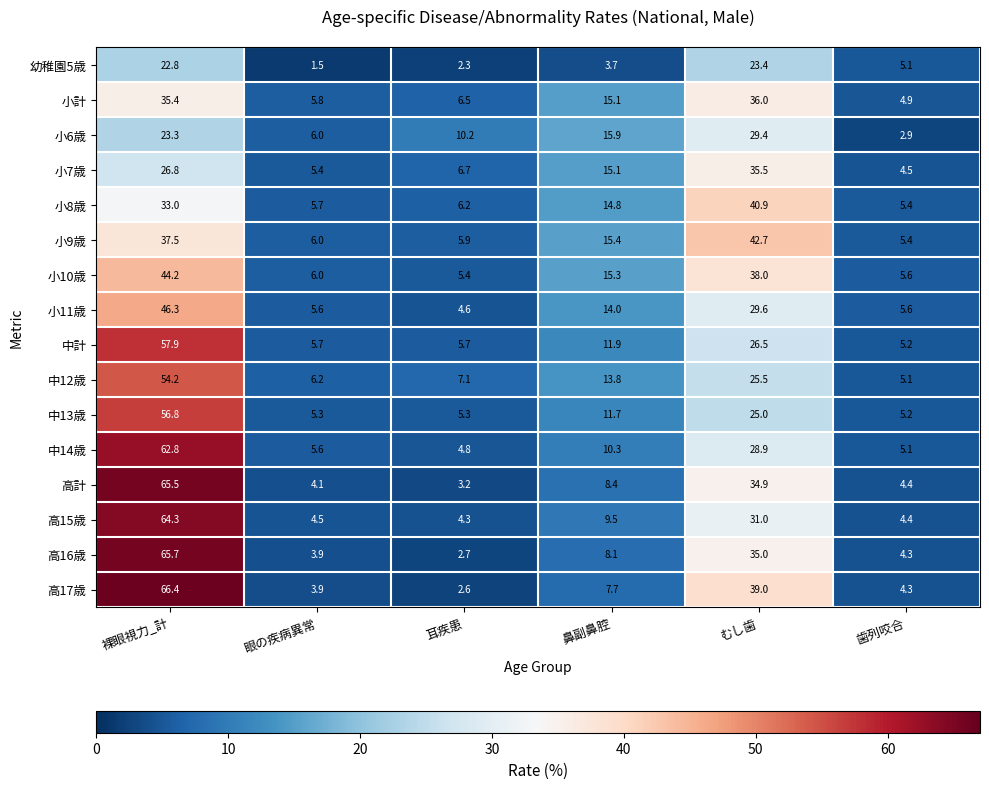

What is the total value across all series at むし歯?

521.3